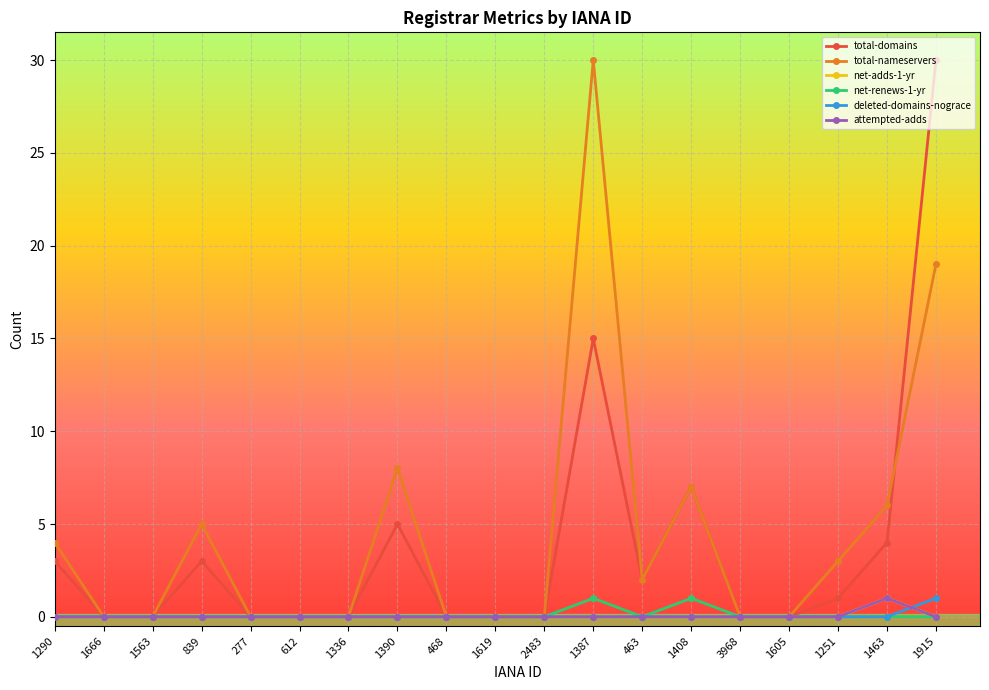

True or false: total-nameservers and attempted-adds intersect in this chart.

False